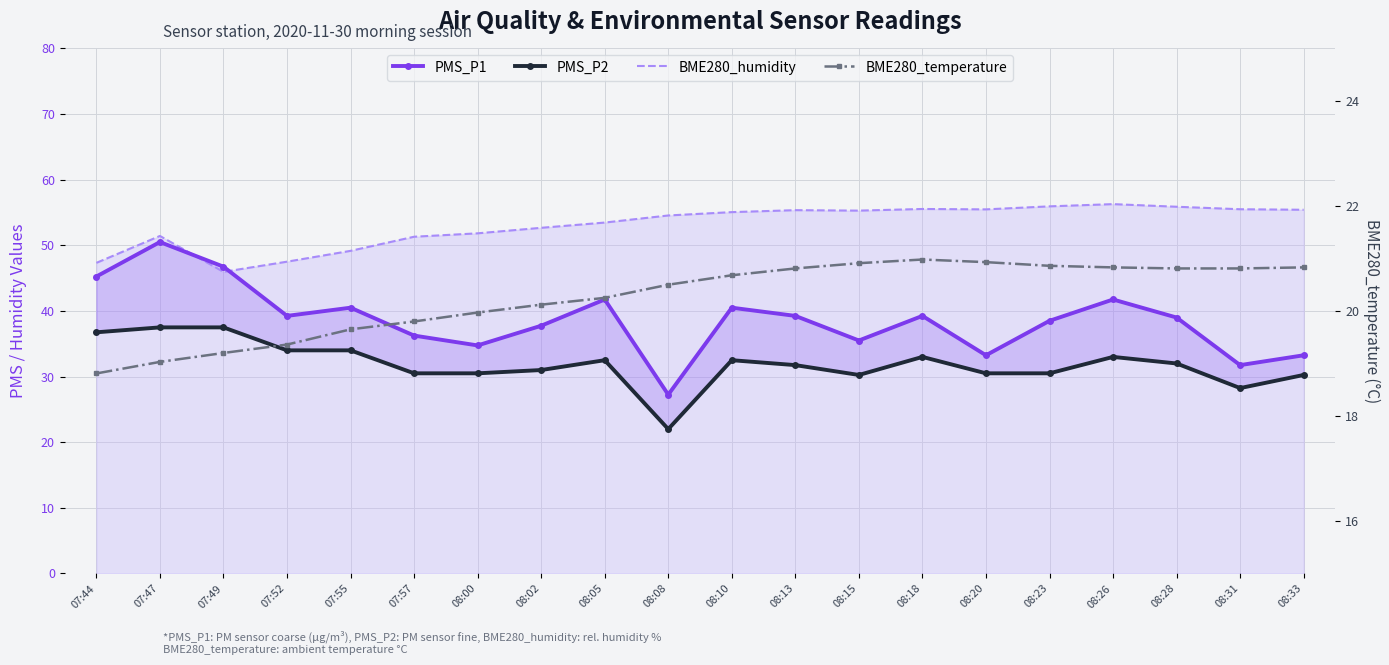

What position from the left is 08:33?

20